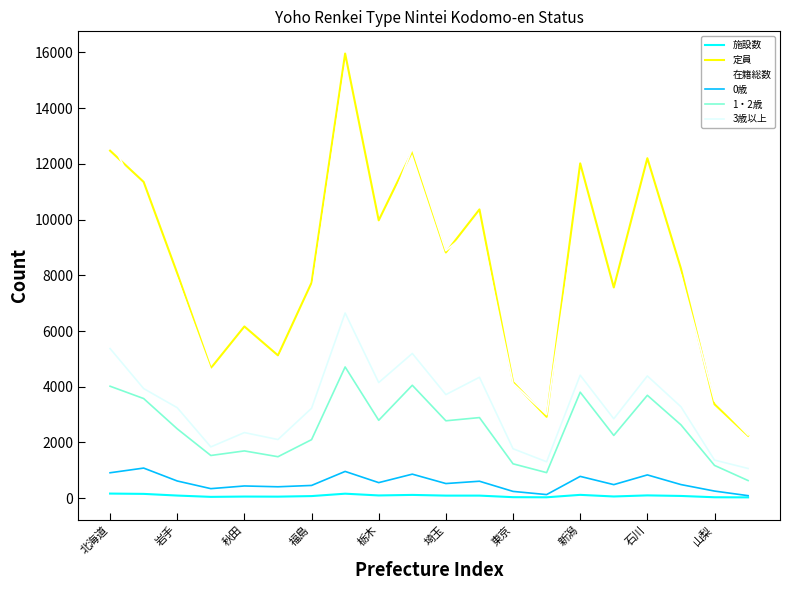

How many lines are shown in the chart?

6